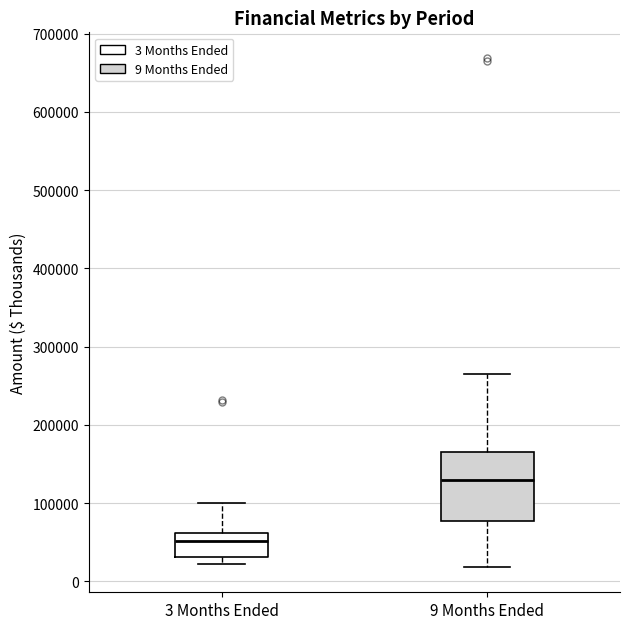

Which box's median line is the lowest?

3 Months Ended